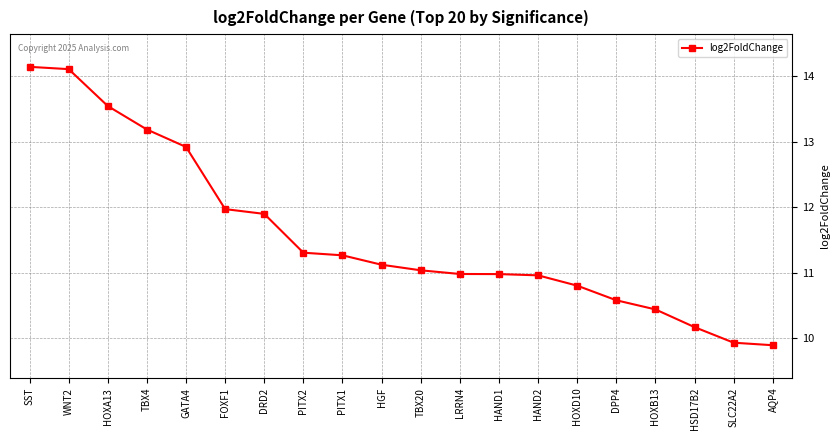

What is the difference between the maximum and second lowest values?

4.2